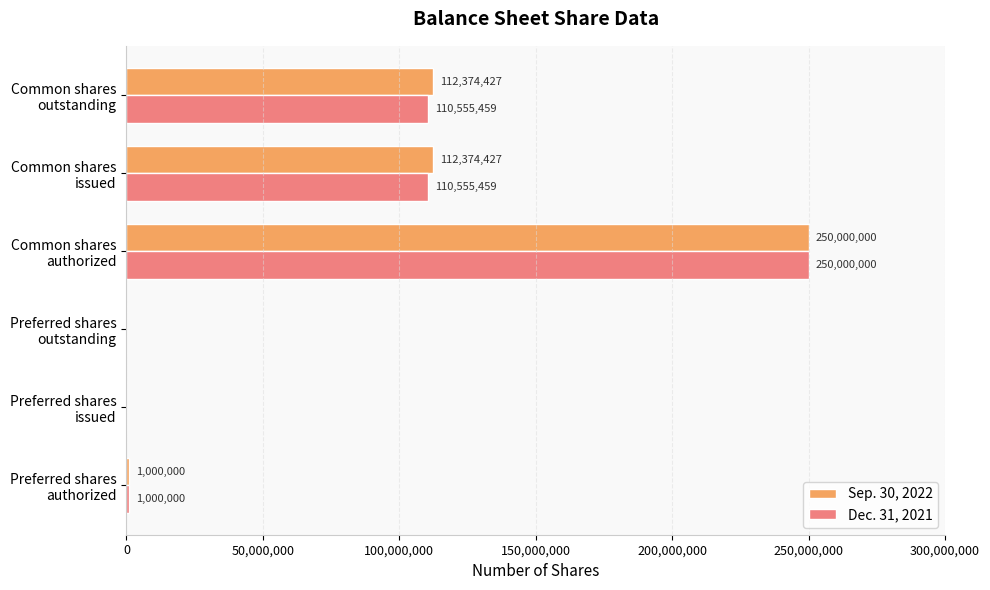

What is the highest value of the Dec. 31, 2021 series?

250000000